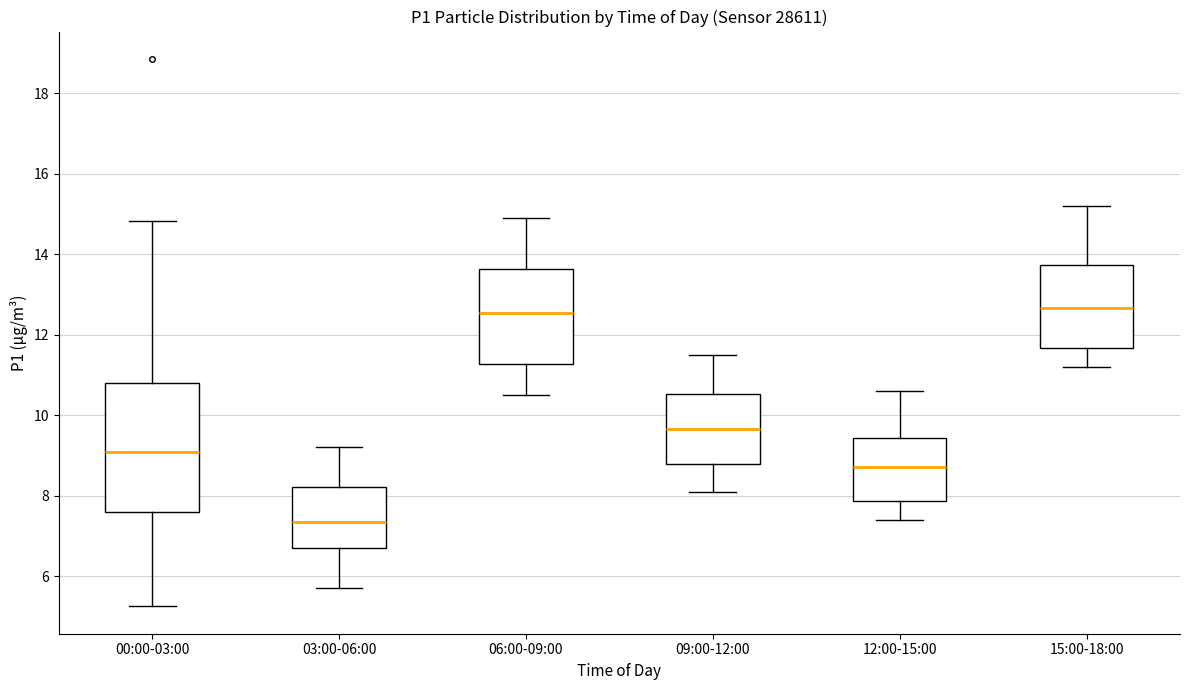

Where is the lower edge of the box for 00:00-03:00 on the y-axis? The values are not printed on the chart, so give them approximately, as read against the axis.

7.6